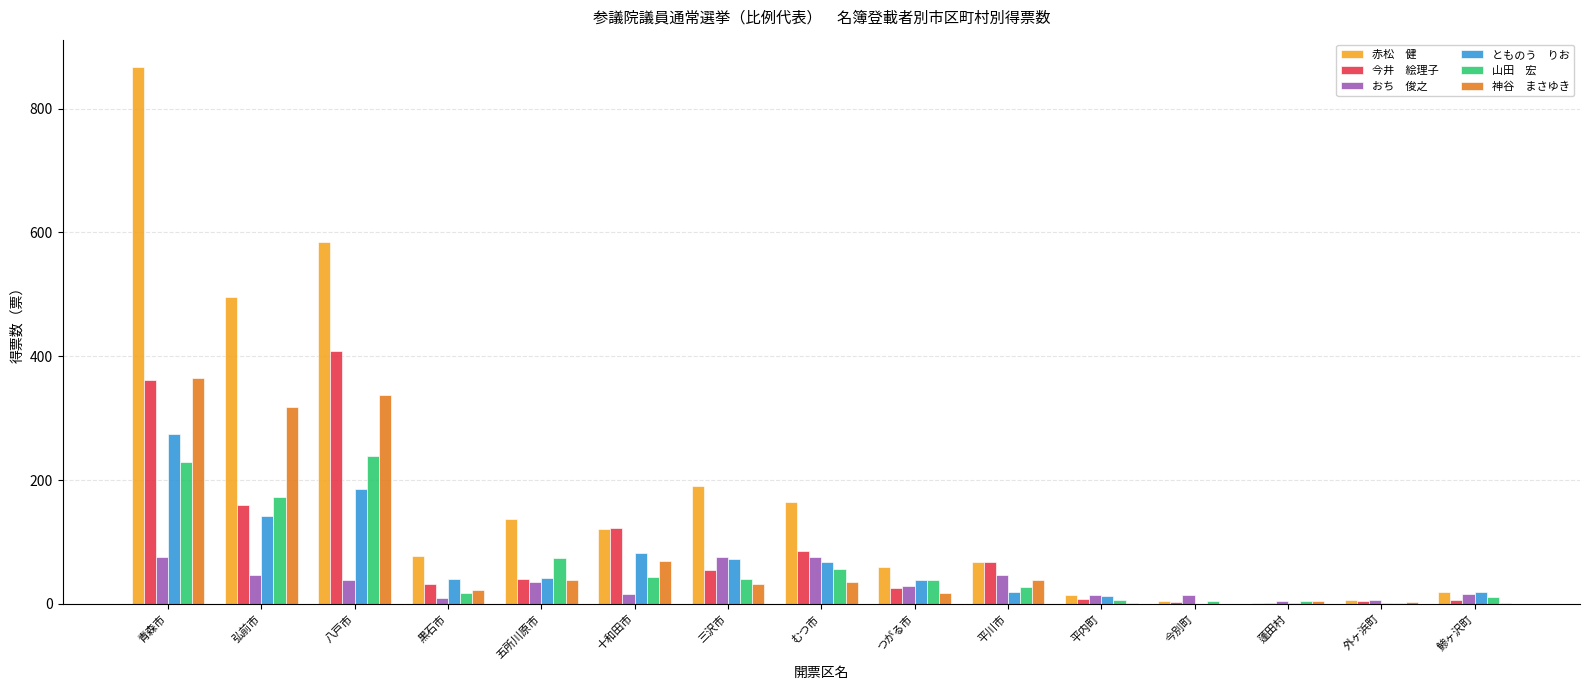

What is the maximum value shown in the chart?

868.0